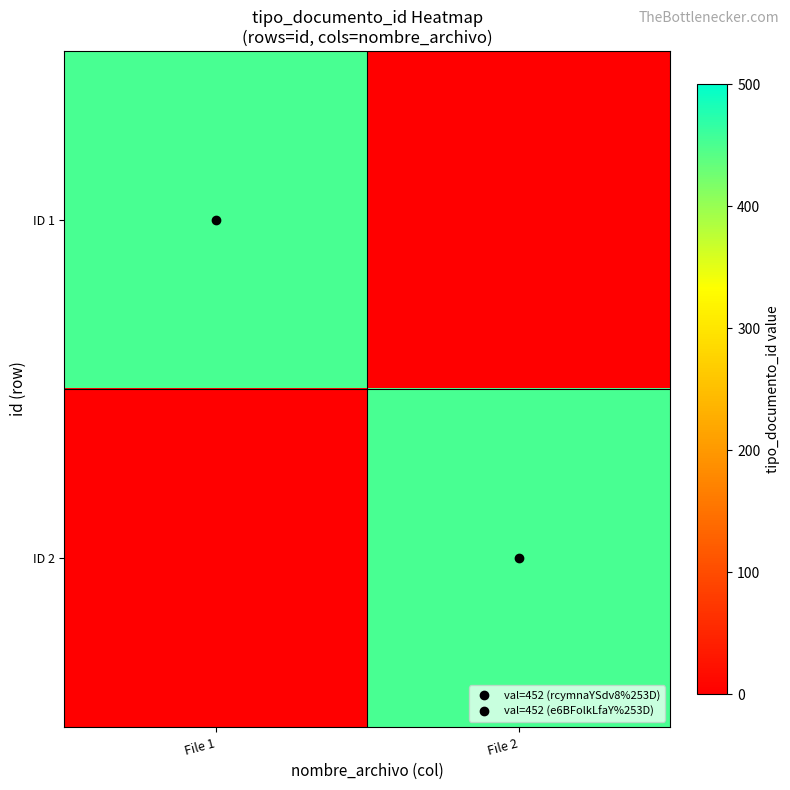

Between File 2 and File 1, which is larger?

File 1